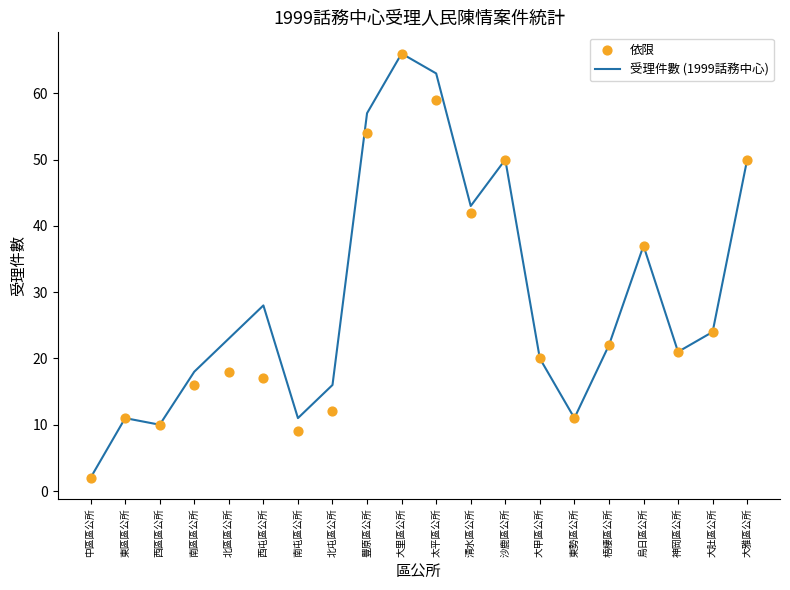

At which category is the sum across all series the highest?

大里區公所